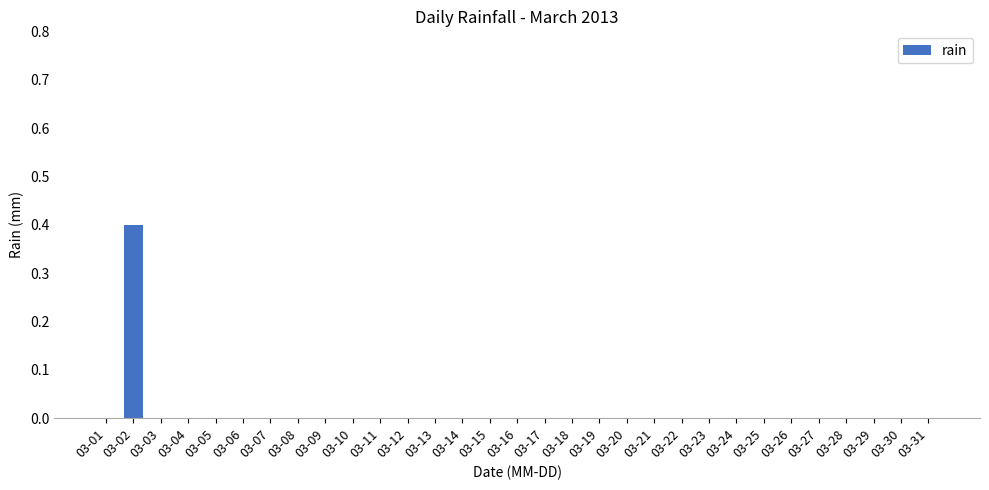

Is it true that the value at 03-29 is 0.0?

True